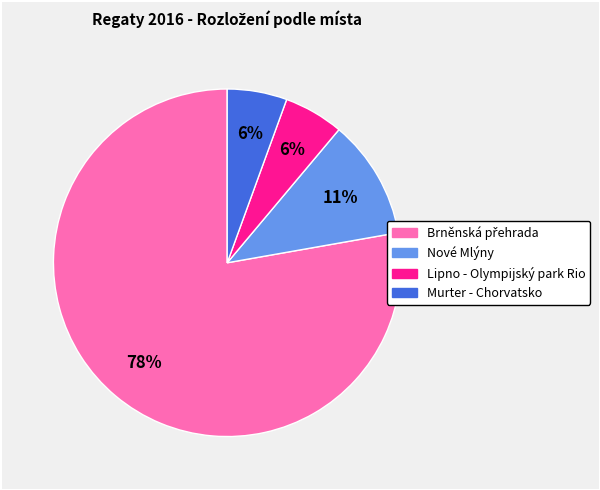

To the nearest percent, what is the average slice percentage?

25%